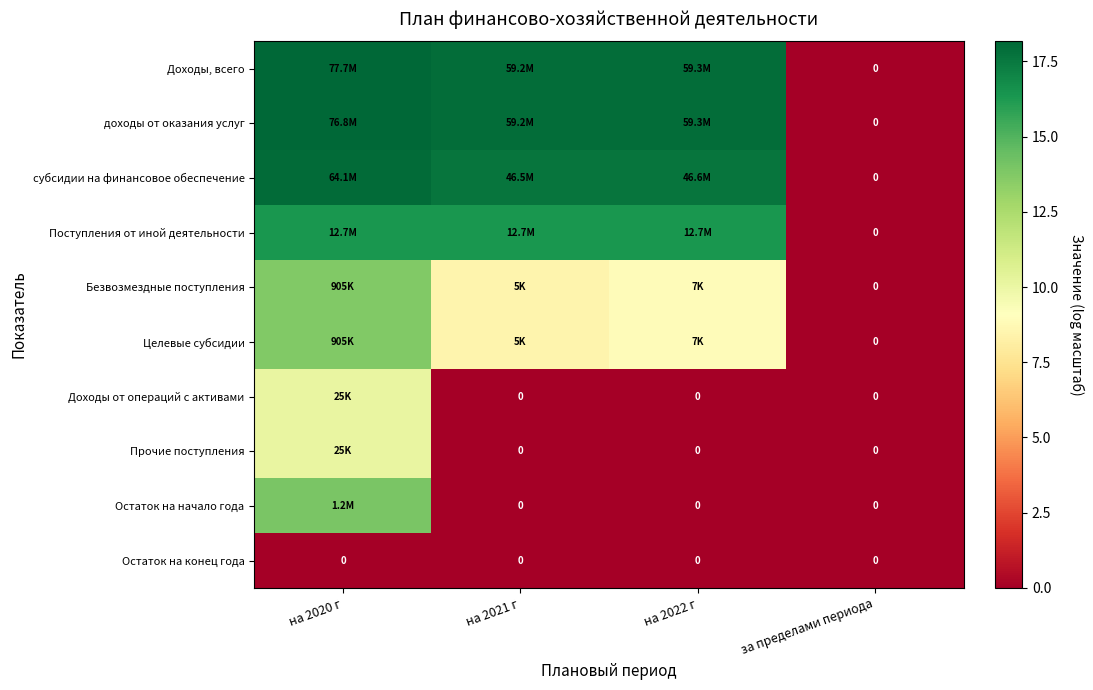

The Остаток на начало года series shows -8.0 at за пределами периода. True or false?

False